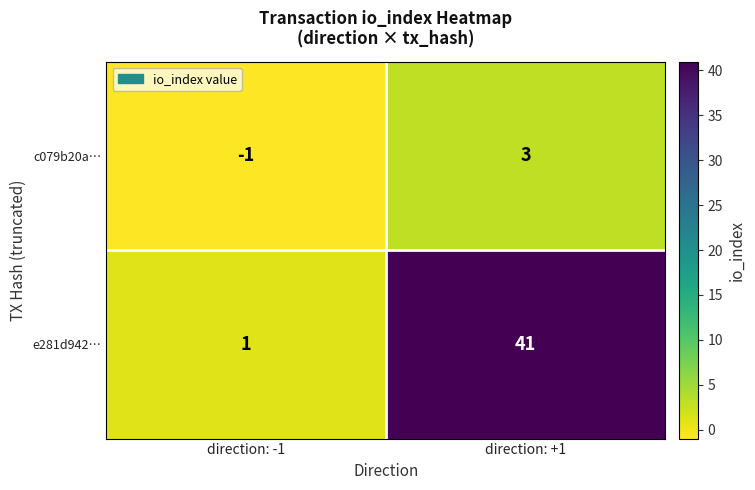

What is the sum of the e281d942… values at direction: -1 and direction: +1?

42